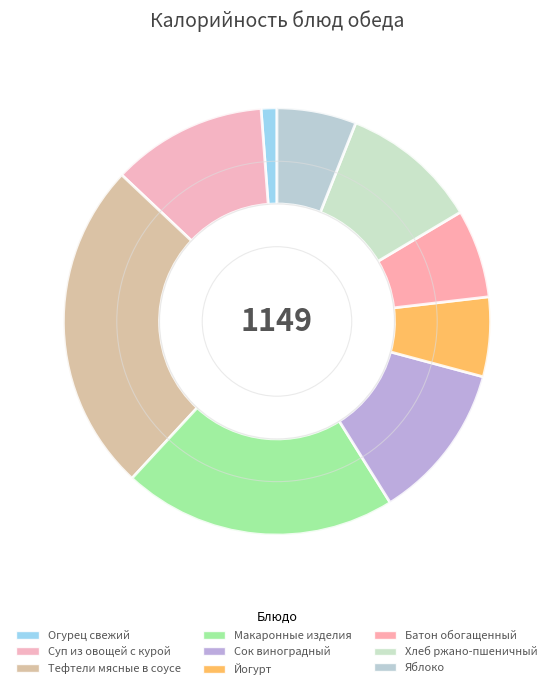

What is the change in value from Огурец свежий to Суп из овощей с курой?

+124.0